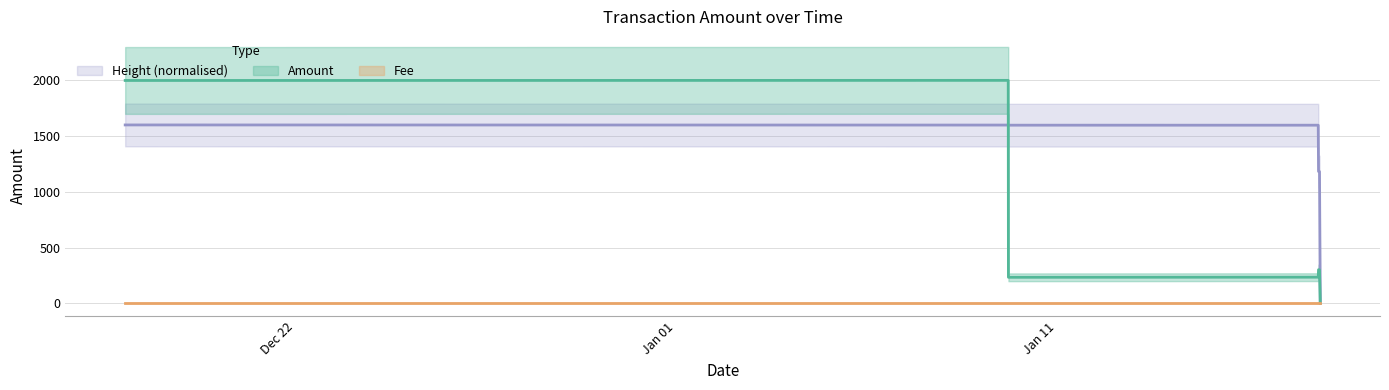

Which label corresponds to the smallest value in the chart?

2018-01-17 21:43:30